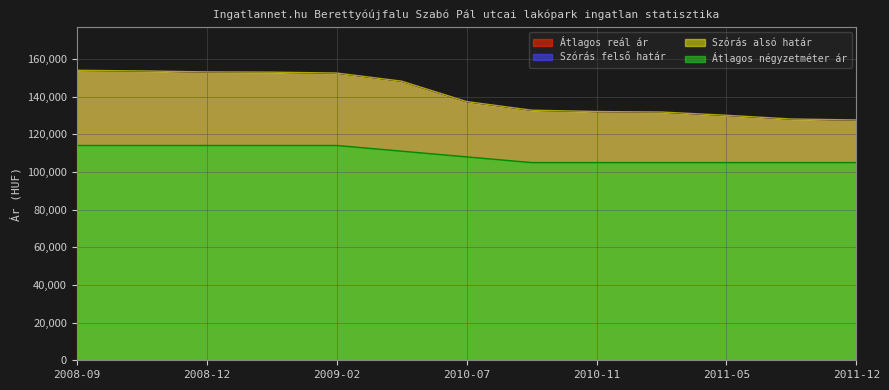

At which label is Szórás felső határ closest to 140823?

2010-07